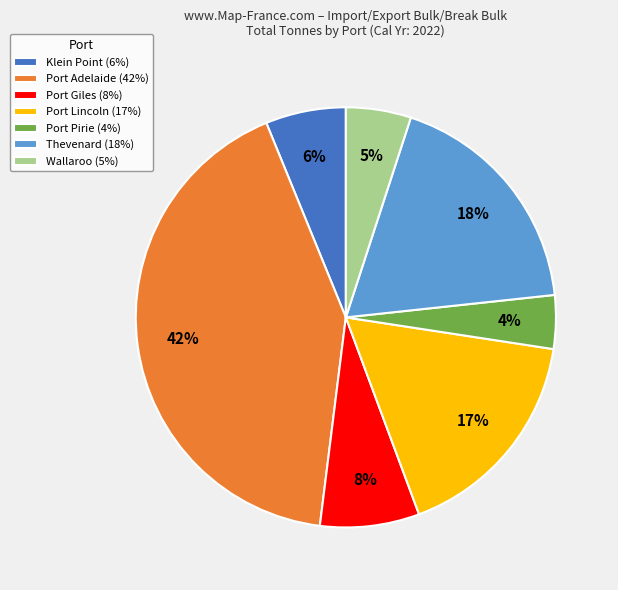

Is there any slice that represents more than half of the pie?

No